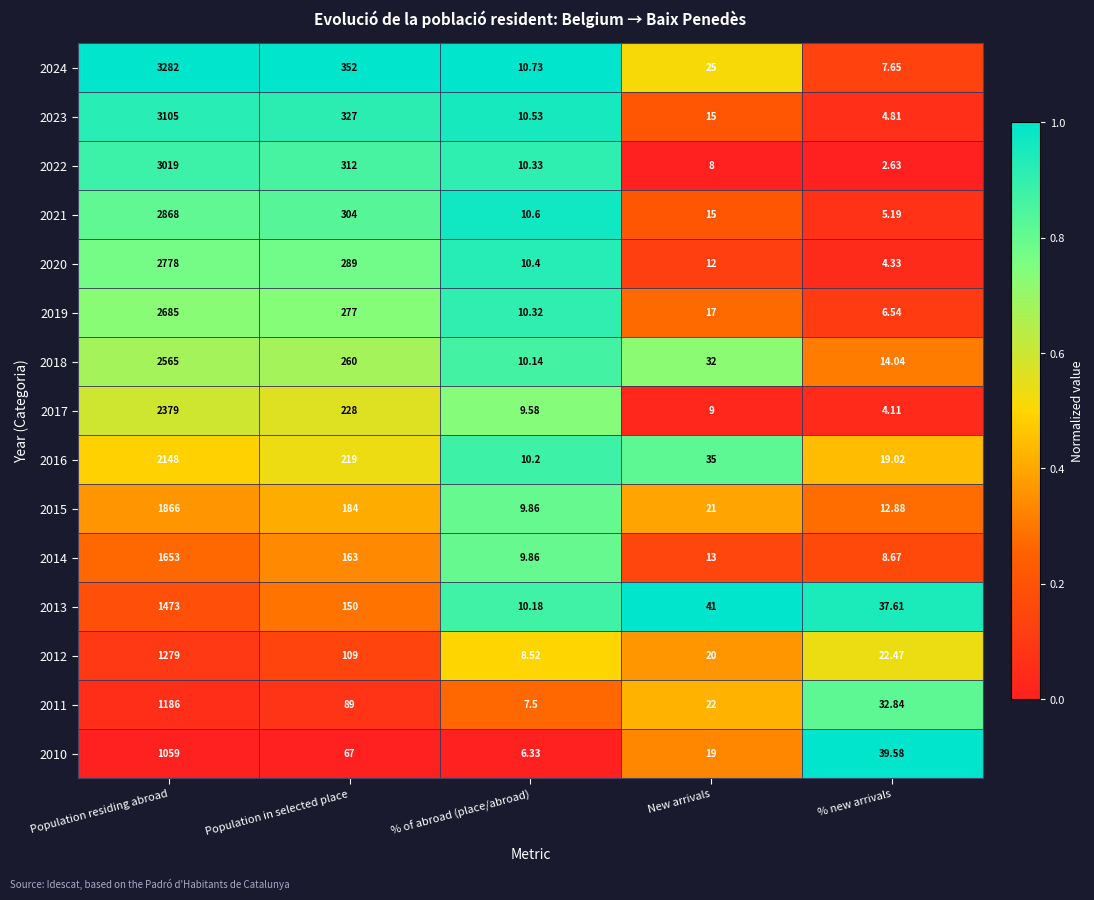

Is the value of 2022 at Population residing abroad greater than the value of 2020 at Population in selected place?

Yes